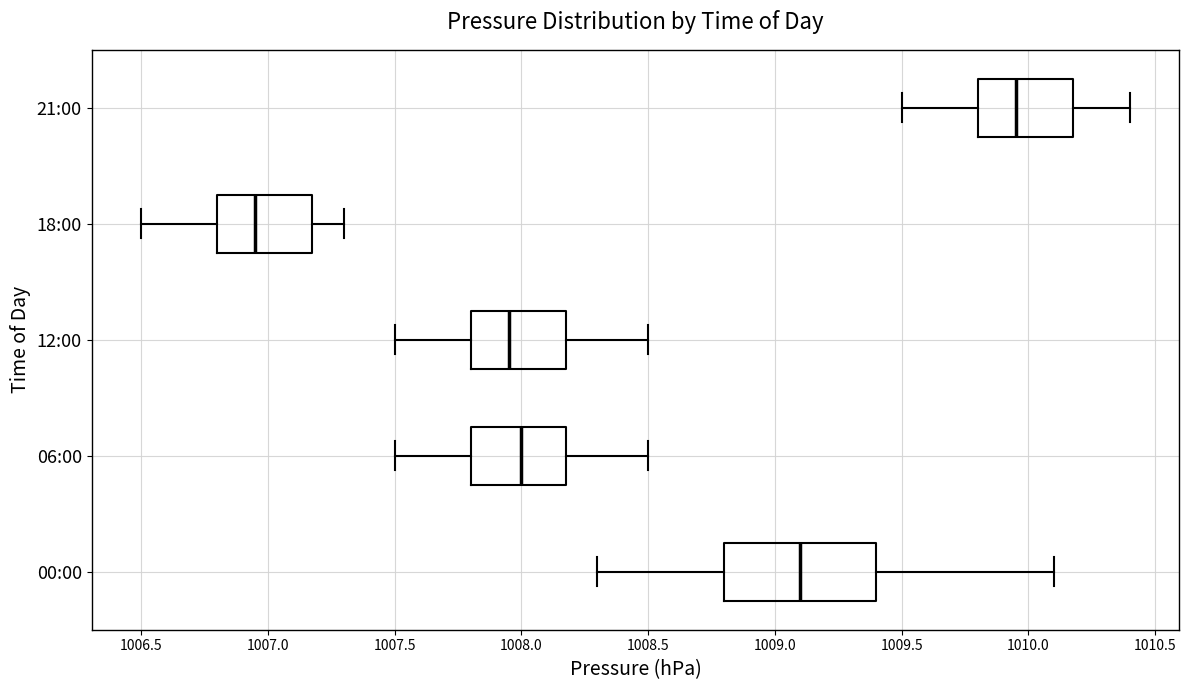

Where is the right edge of the box for 21:00 on the x-axis? The values are not printed on the chart, so give them approximately, as read against the axis.

1010.20